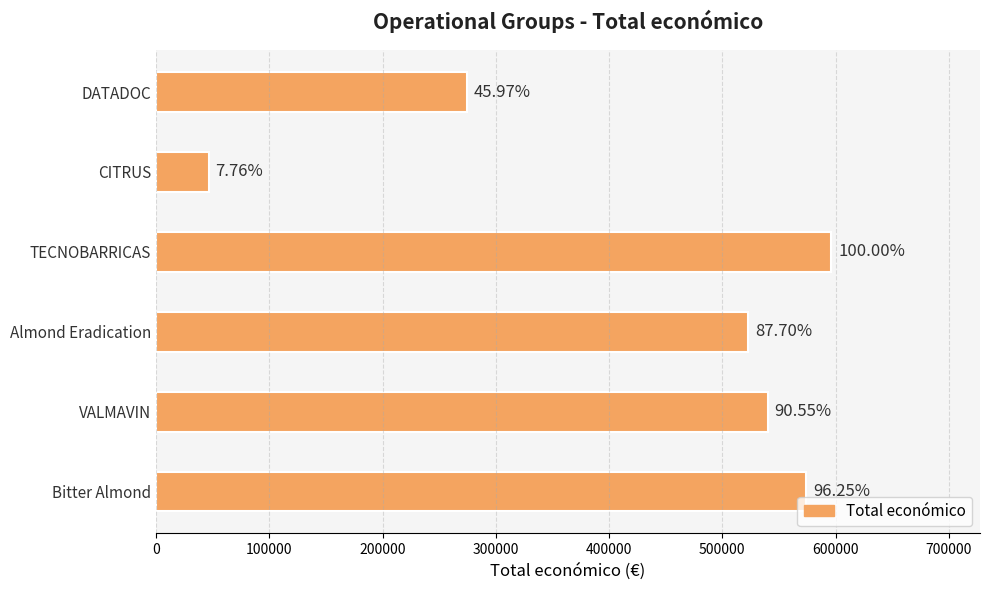

Are the bars horizontal?

Yes